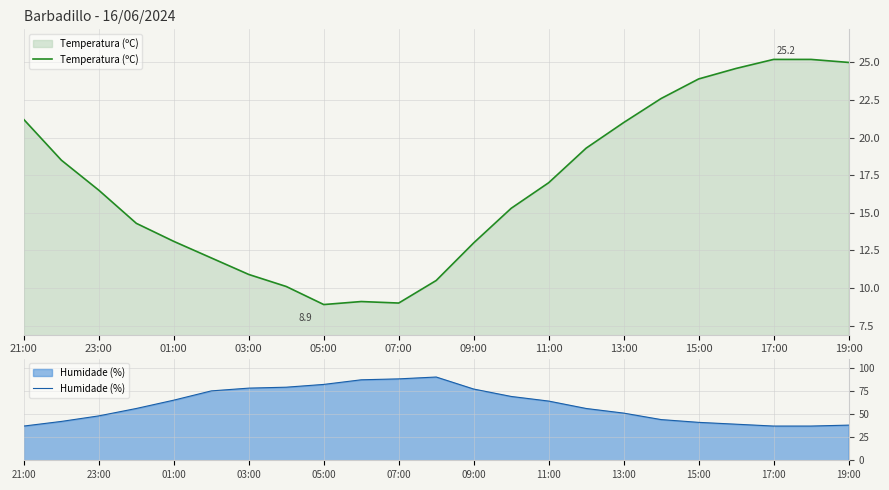

In Temperatura (ºC), how many points are higher than both neighbors (excluding endpoints)?

1